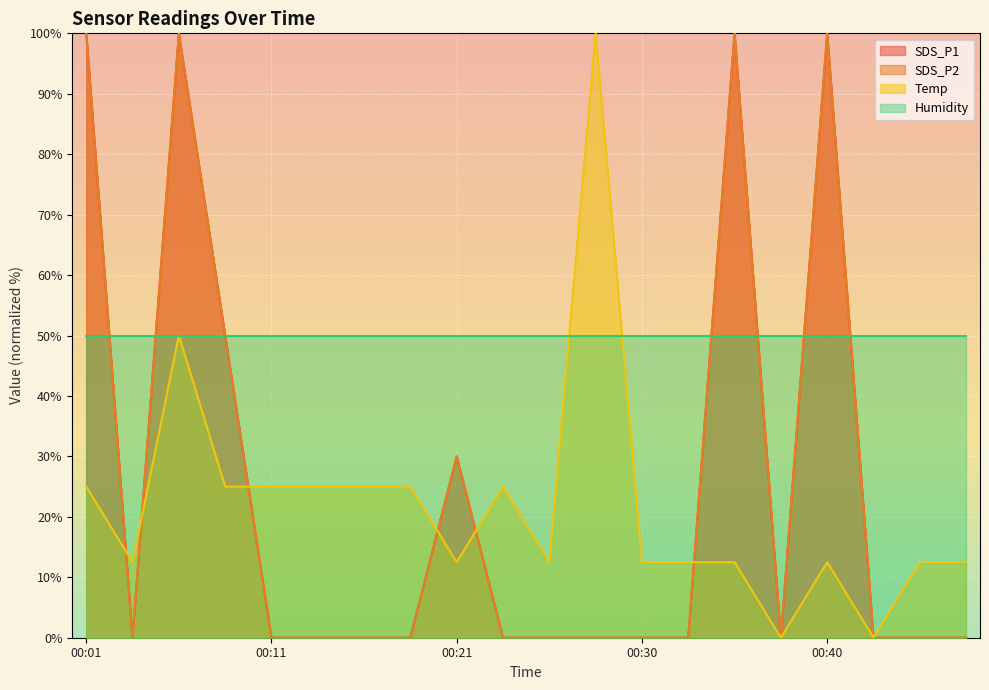

Does the chart display data point markers on the line(s)?

No